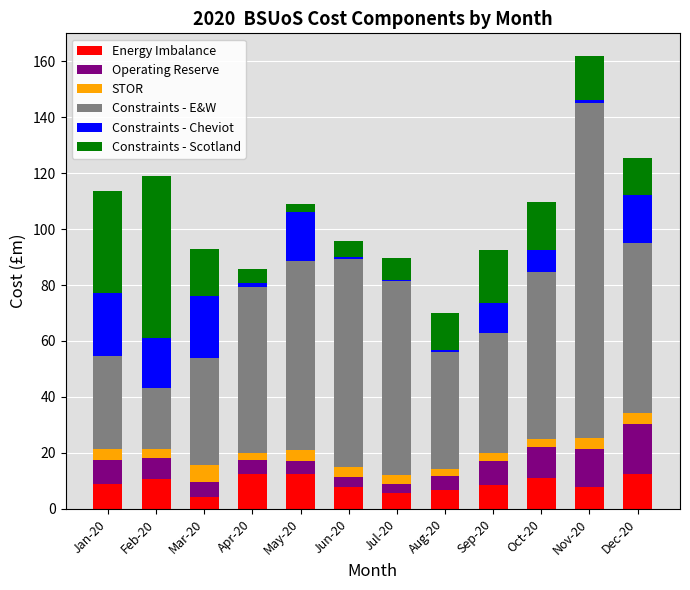

True or false: Energy Imbalance has a value of 2.6 at Apr-20.

False